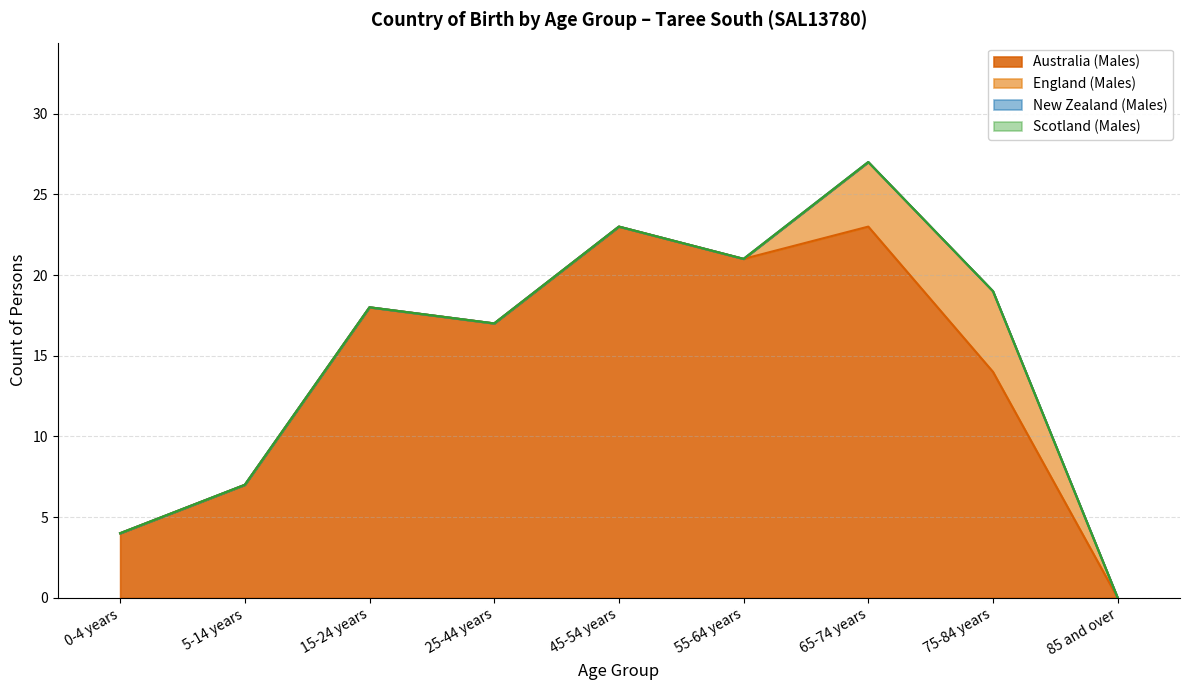

The value of England (Males) at 15-24 years is 0. True or false?

True